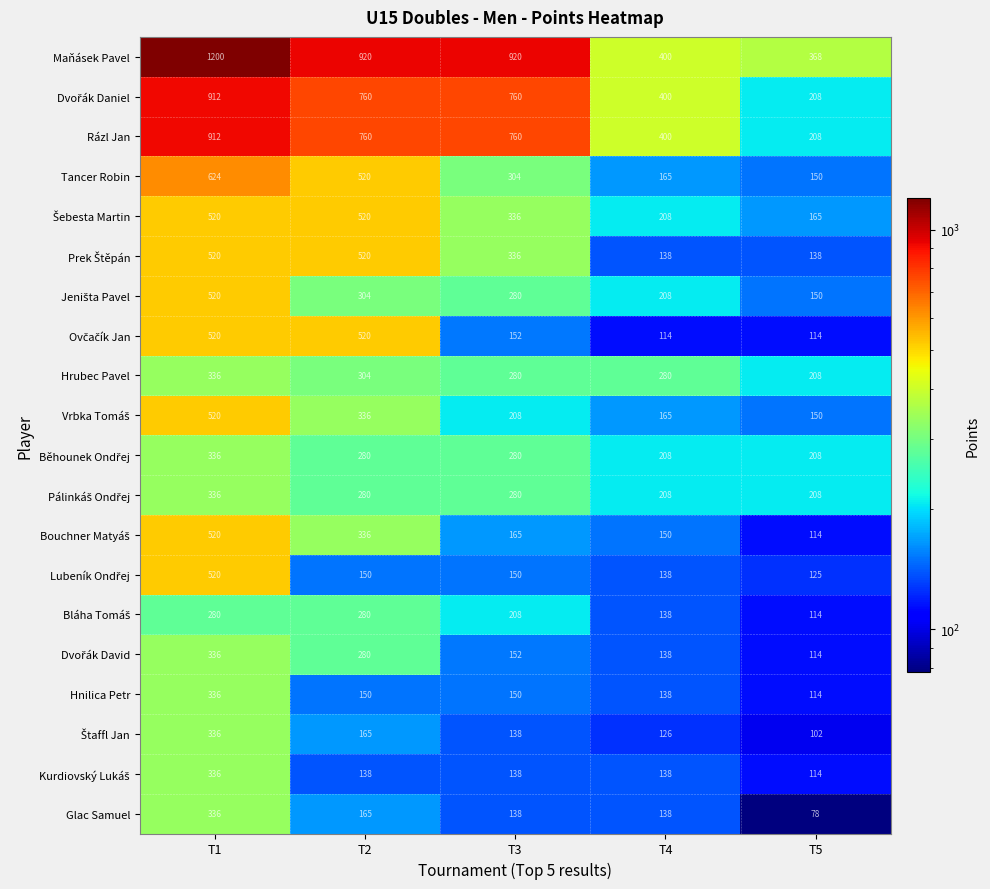

Which series has the largest total across all categories?

Maňásek Pavel